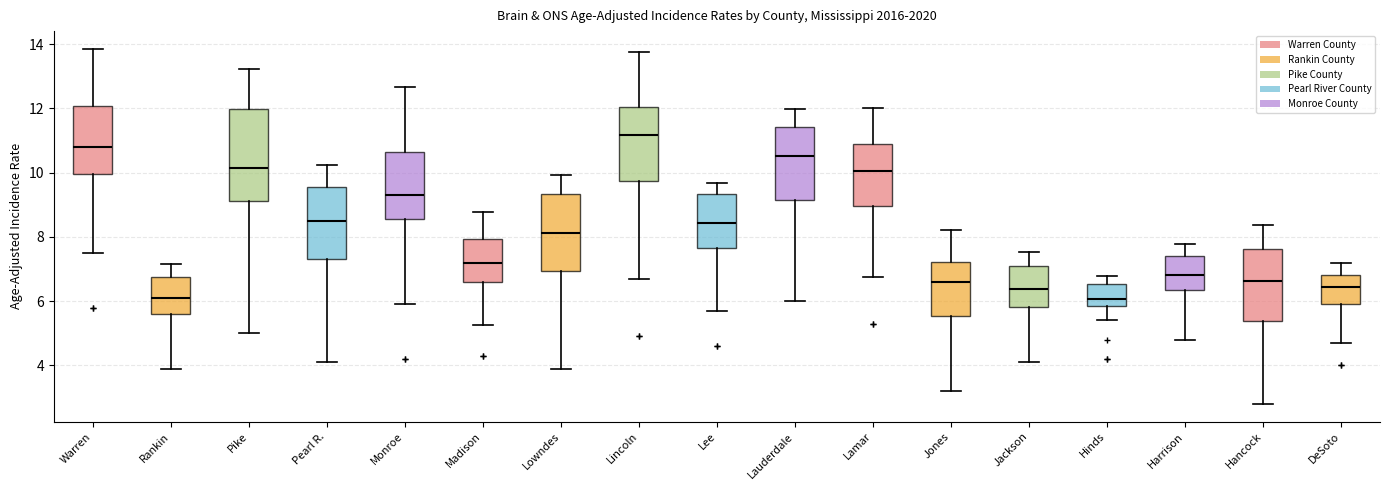

Reading left to right, read every box against the y-axis: the position of its median line, the range the box covers, and the ends of its whiskers. The values are not printed on the chart, so give them approximately, as read against the axis.

Warren: median 10.8, box 10.0 to 12.0, whiskers 7.6 to 13.8
Rankin: median 6.0, box 5.6 to 6.8, whiskers 4.0 to 7.2
Pike: median 10.2, box 9.2 to 12.0, whiskers 5.0 to 13.2
Pearl R.: median 8.6, box 7.4 to 9.6, whiskers 4.2 to 10.2
Monroe: median 9.4, box 8.6 to 10.6, whiskers 6.0 to 12.6
Madison: median 7.2, box 6.6 to 8.0, whiskers 5.2 to 8.8
Lowndes: median 8.2, box 7.0 to 9.4, whiskers 4.0 to 10.0
Lincoln: median 11.2, box 9.8 to 12.0, whiskers 6.8 to 13.8
Lee: median 8.4, box 7.6 to 9.4, whiskers 5.8 to 9.6
Lauderdale: median 10.6, box 9.2 to 11.4, whiskers 6.0 to 12.0
Lamar: median 10.0, box 9.0 to 10.8, whiskers 6.8 to 12.0
Jones: median 6.6, box 5.6 to 7.2, whiskers 3.2 to 8.2
Jackson: median 6.4, box 5.8 to 7.0, whiskers 4.2 to 7.6
Hinds: median 6.0, box 5.8 to 6.6, whiskers 5.4 to 6.8
Harrison: median 6.8, box 6.4 to 7.4, whiskers 4.8 to 7.8
Hancock: median 6.6, box 5.4 to 7.6, whiskers 2.8 to 8.4
DeSoto: median 6.4, box 6.0 to 6.8, whiskers 4.8 to 7.2